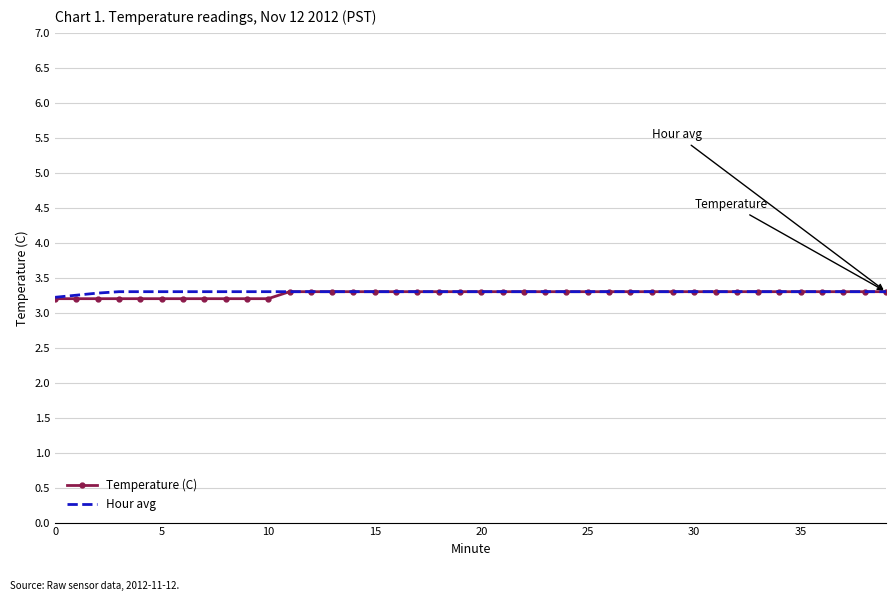

What is the maximum value shown in the chart?

3.3